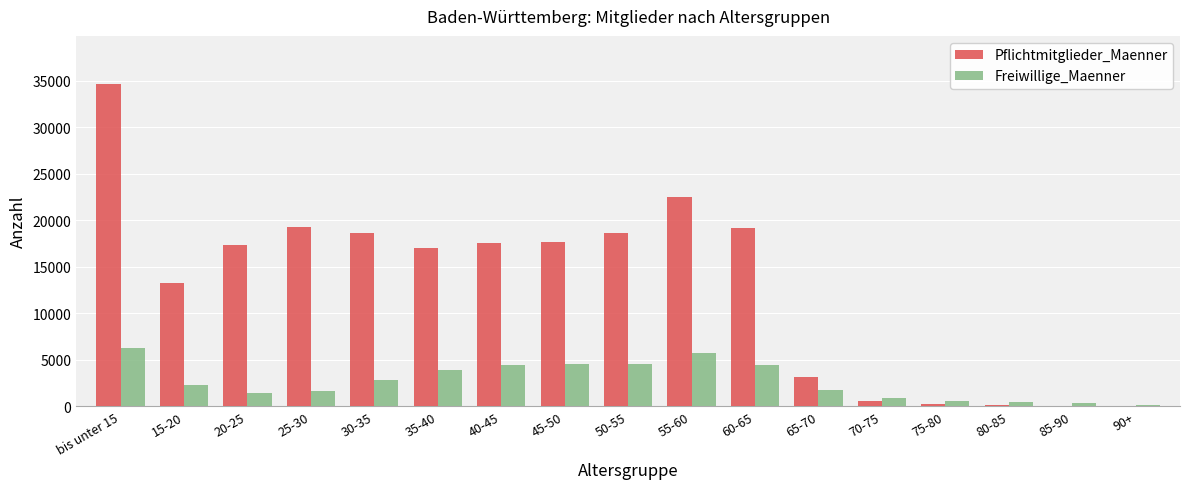

Are the bars grouped side by side (vs. stacked)?

Yes